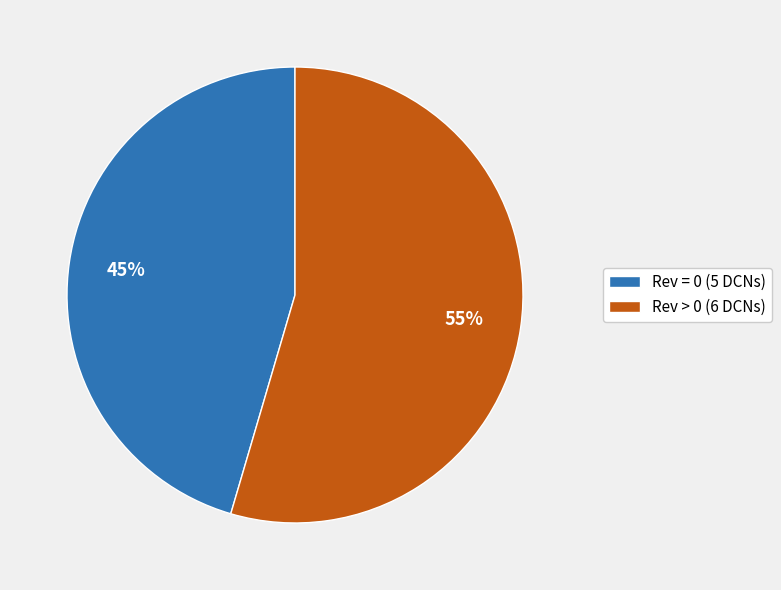

To the nearest percent, what is the average slice percentage?

50%